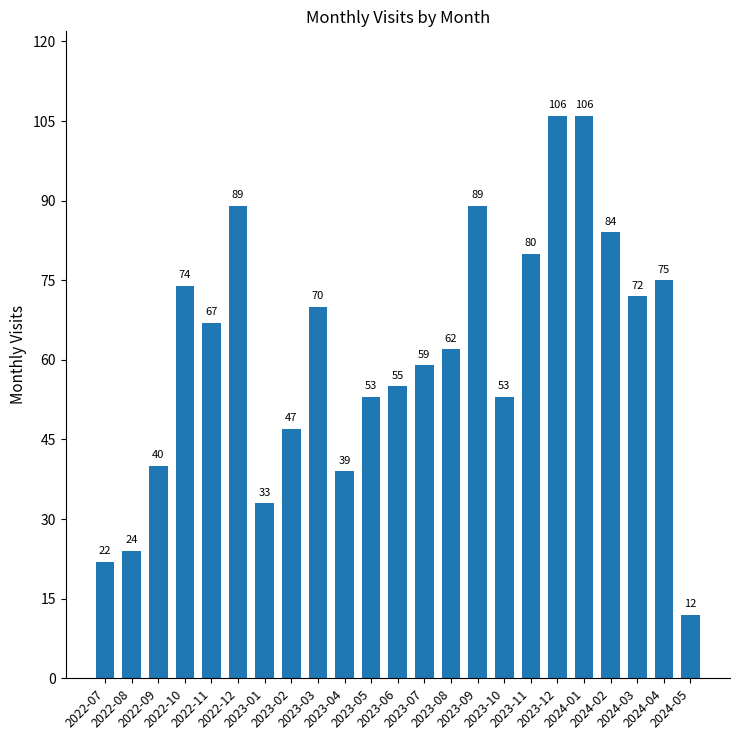

The value at 2023-11 is 80. True or false?

True